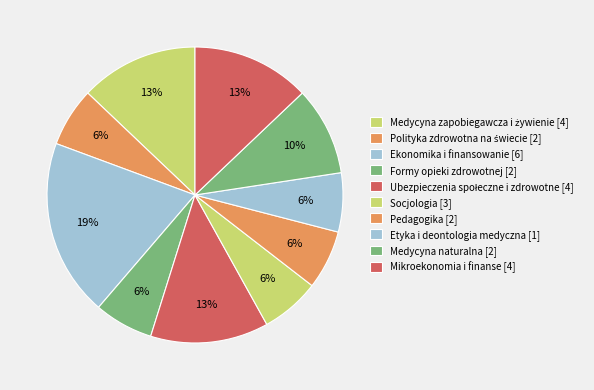

Count the number of slices in the pie.

10